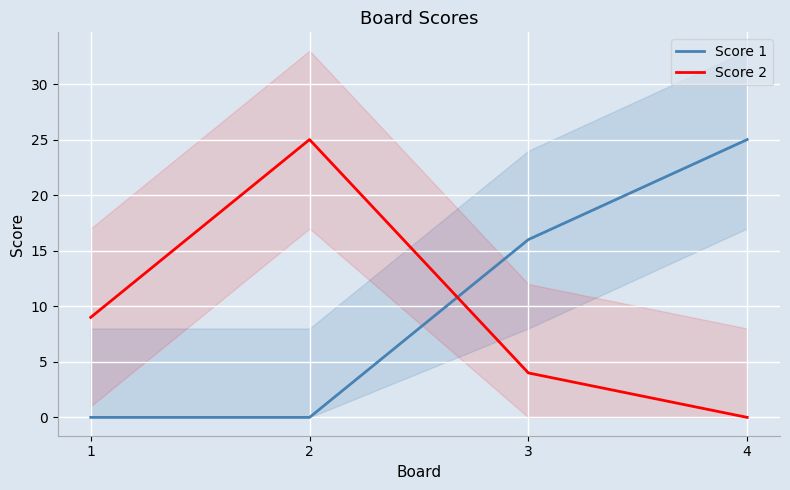

Is it true that Score 1 equals 12 at 1?

False